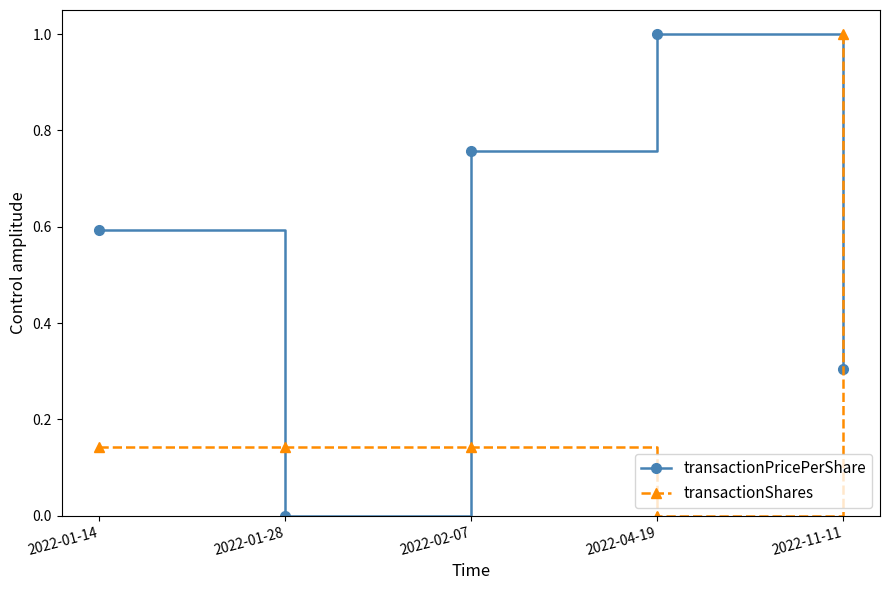

True or false: transactionPricePerShare has more than 2 interior local peaks.

False